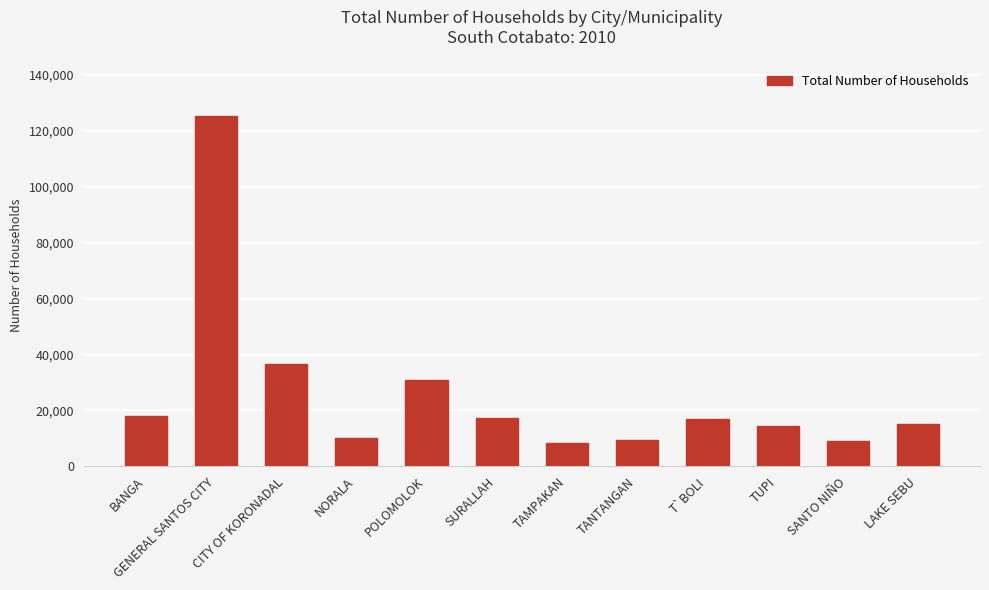

Is it true that the value at BANGA is 30926?

False